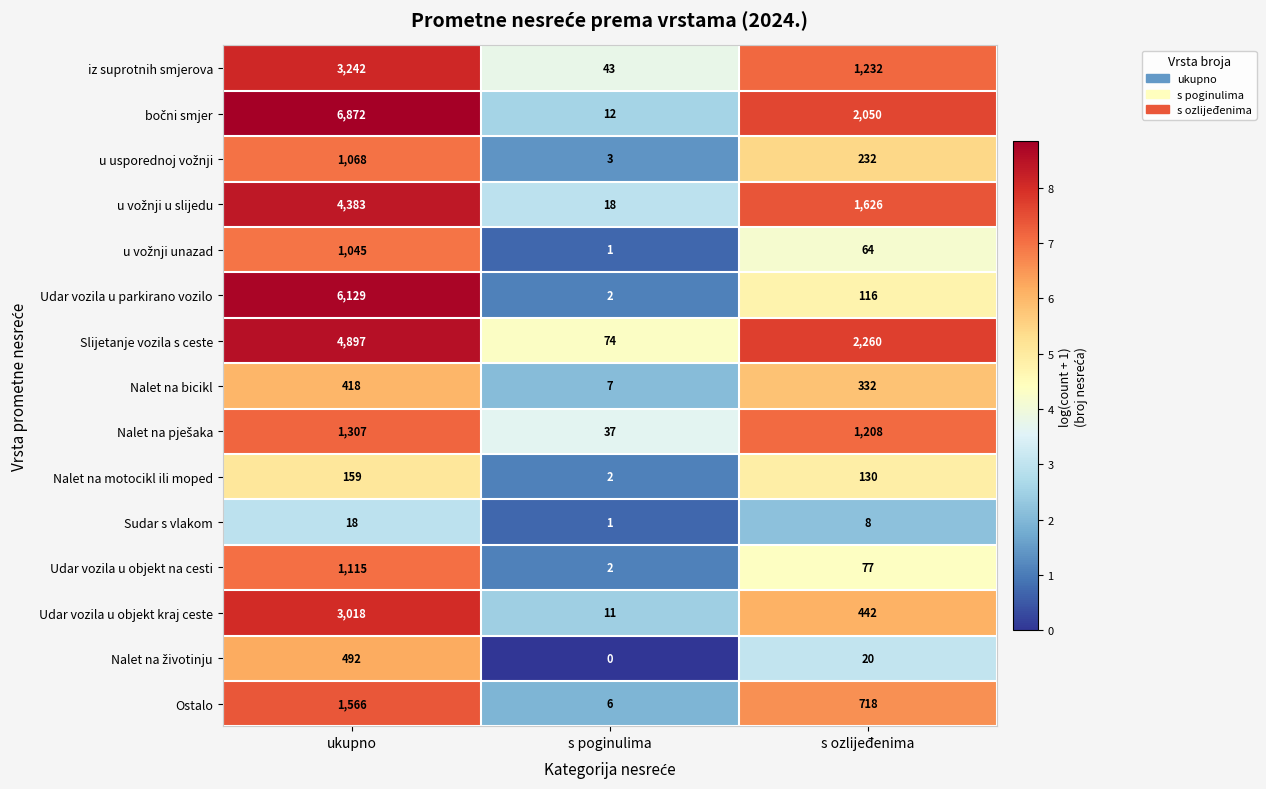

At which category is the sum across all series the highest?

ukupno